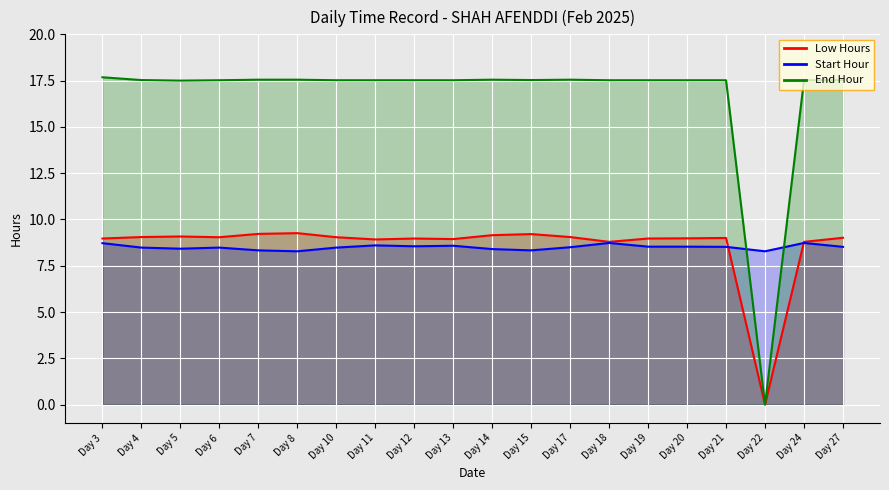

At which label is Low Hours closest to 4?

Day 22